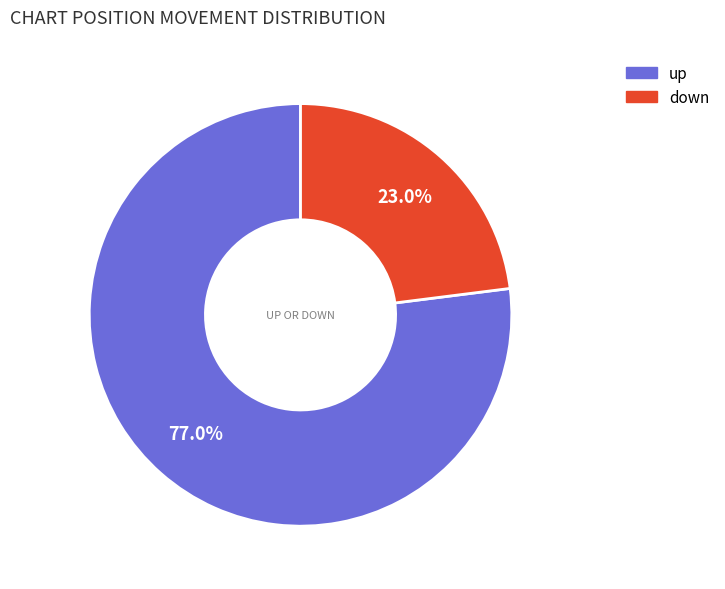

Is it true that up is 77% of the pie?

True